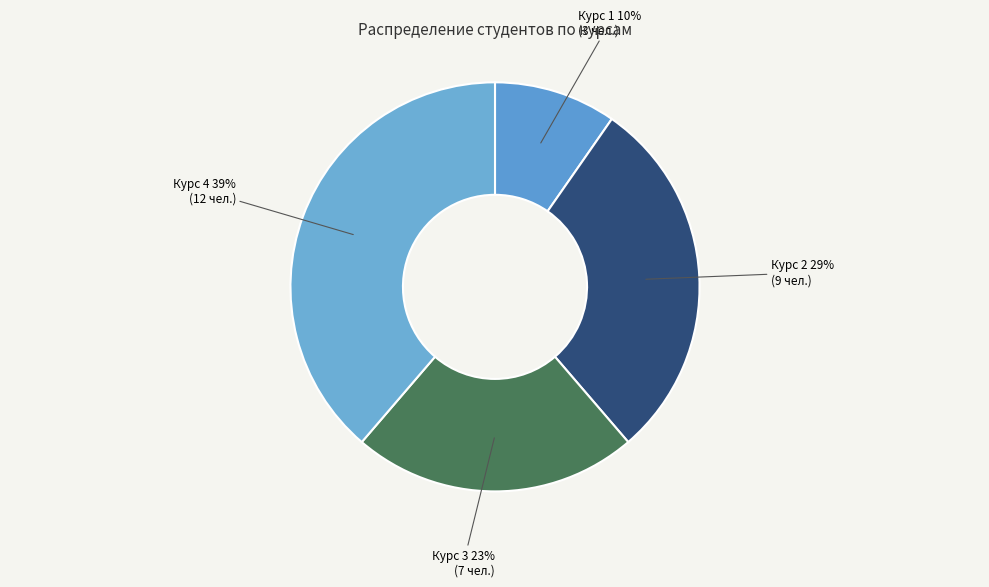

How many segments does this pie chart have?

4